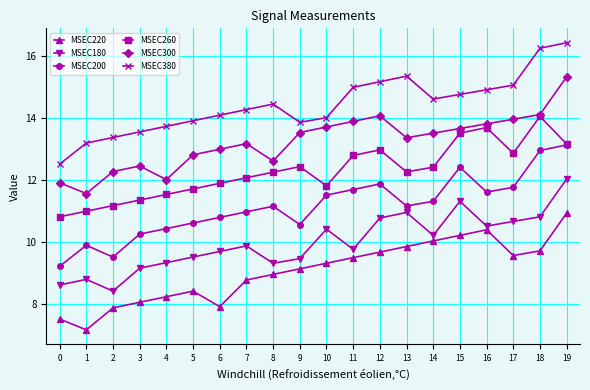

What is the spread (max minus min) of values at 13?

5.5